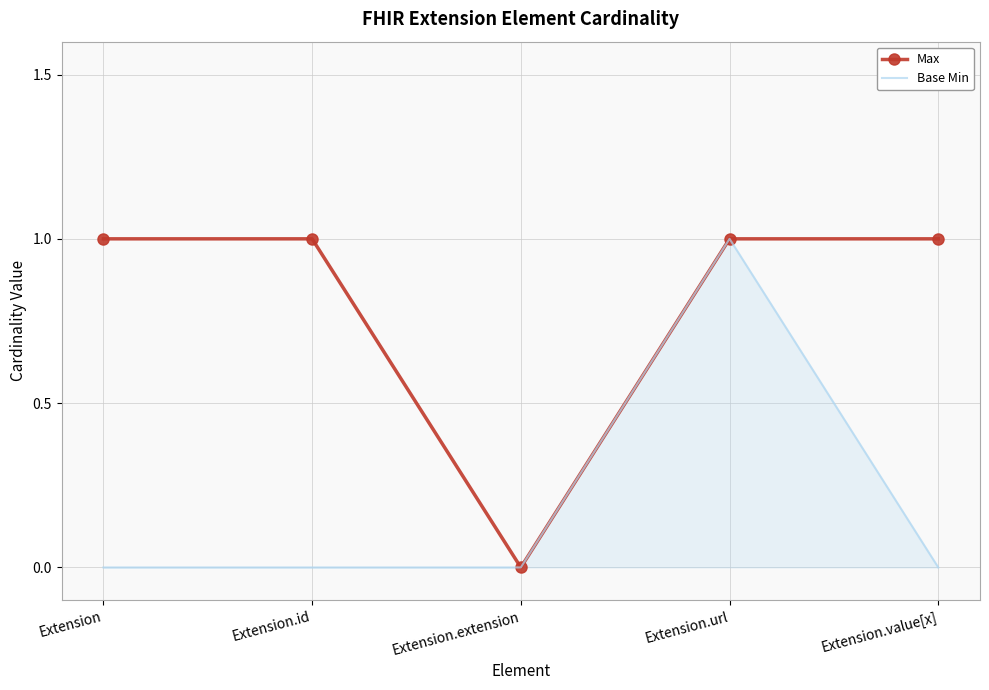

How many interior local valleys does the Max series have?

1